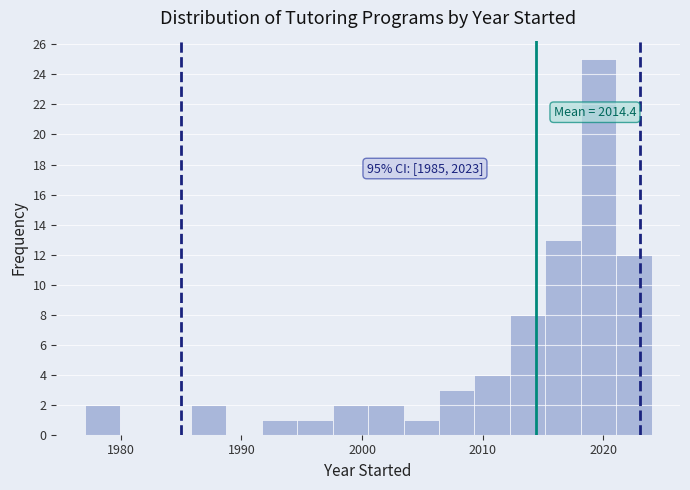

Around what value on the x-axis is the tallest bar? Give the approximate position of its centre, as read against the axis.

2020